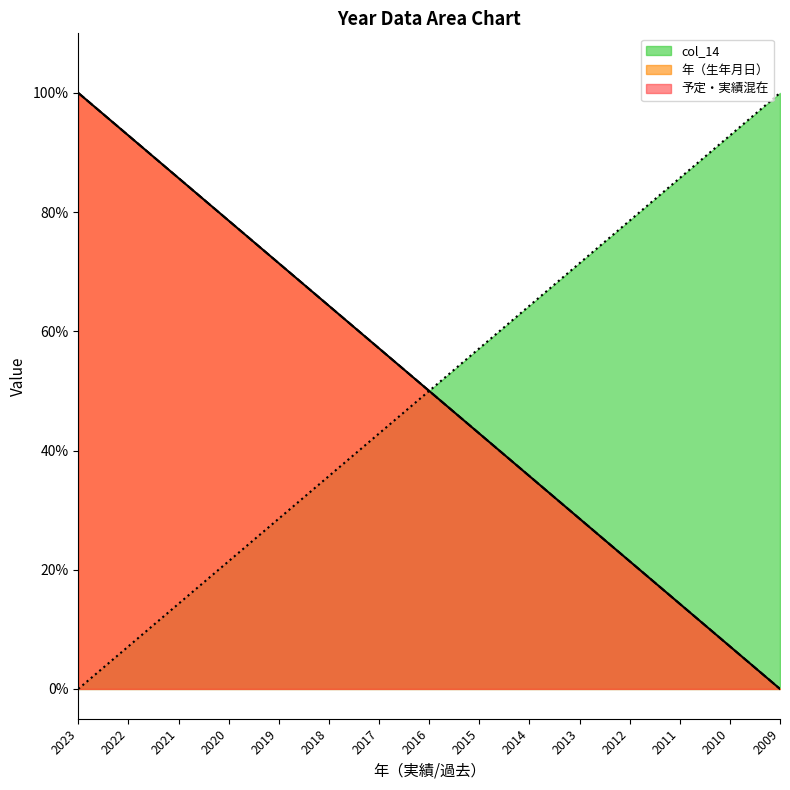

The value of 予定・実績混在 at 2017 is 22.3. True or false?

False